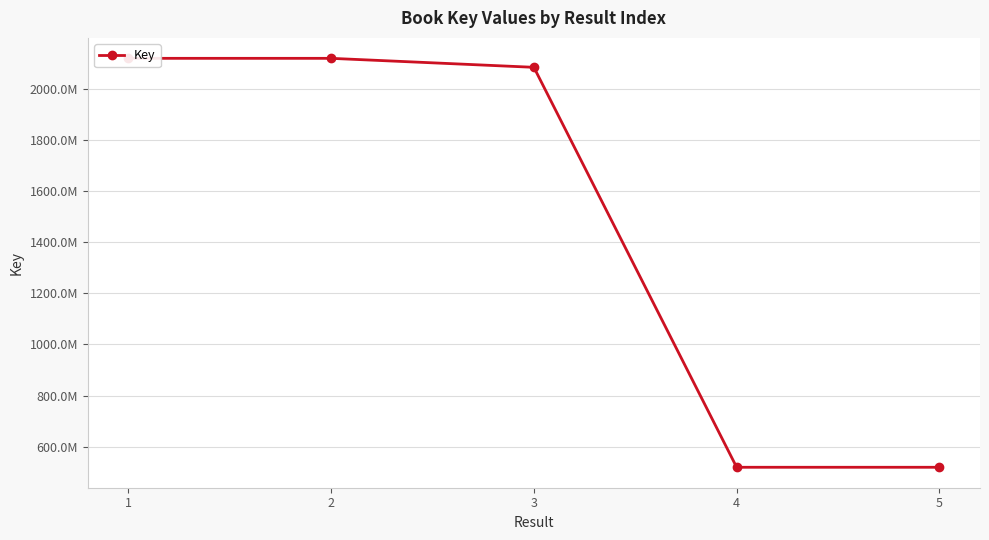

Is this an area chart (filled region under the line)?

No